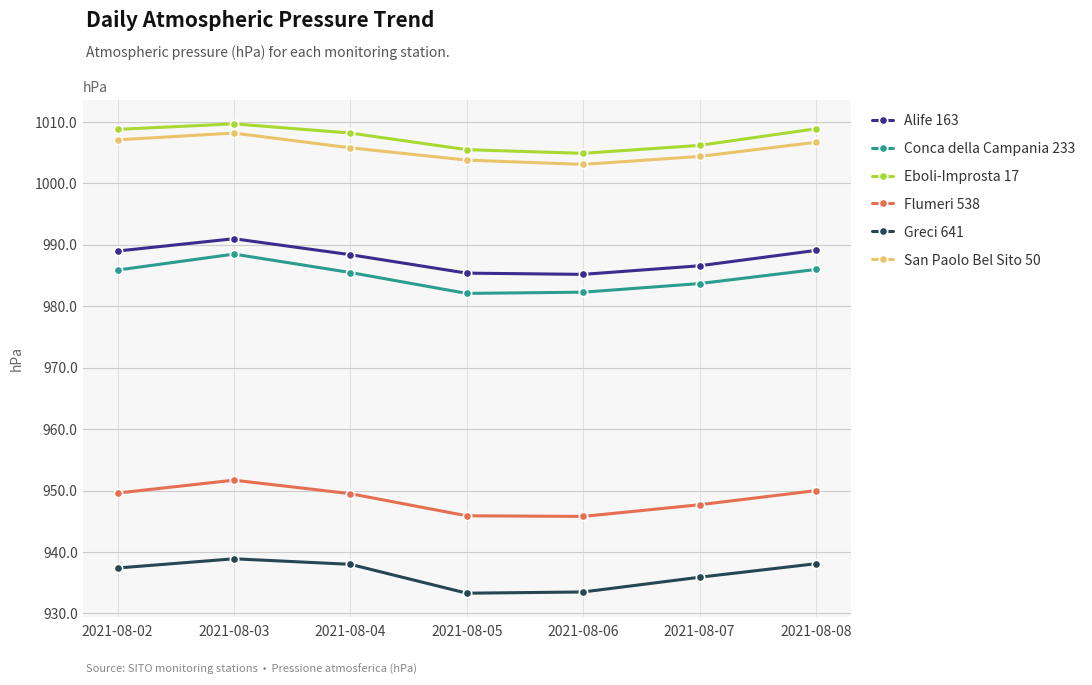

True or false: Eboli-Improsta 17 and Conca della Campania 233 cross at least once.

False